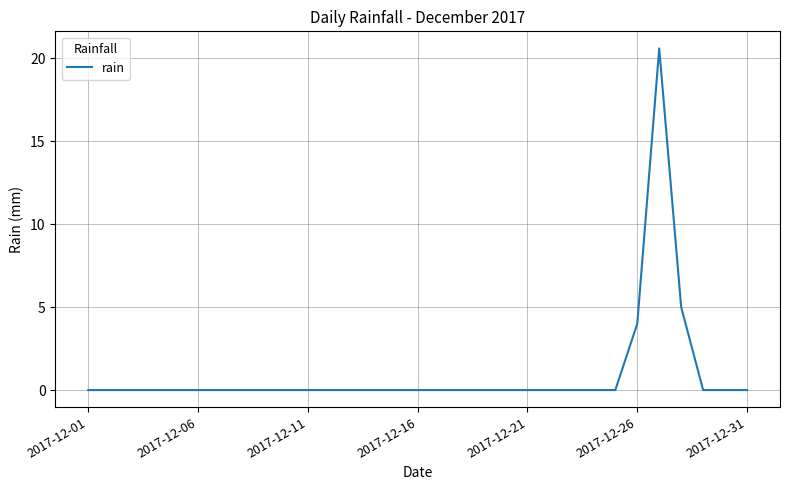

Does the chart display data point markers on the line(s)?

No